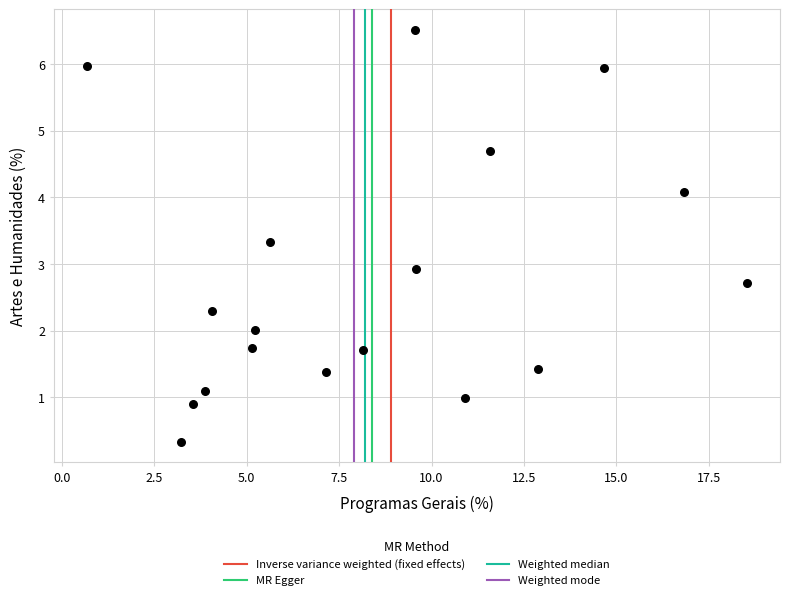

What Y value in the scatter plot is closest to 3?

2.9